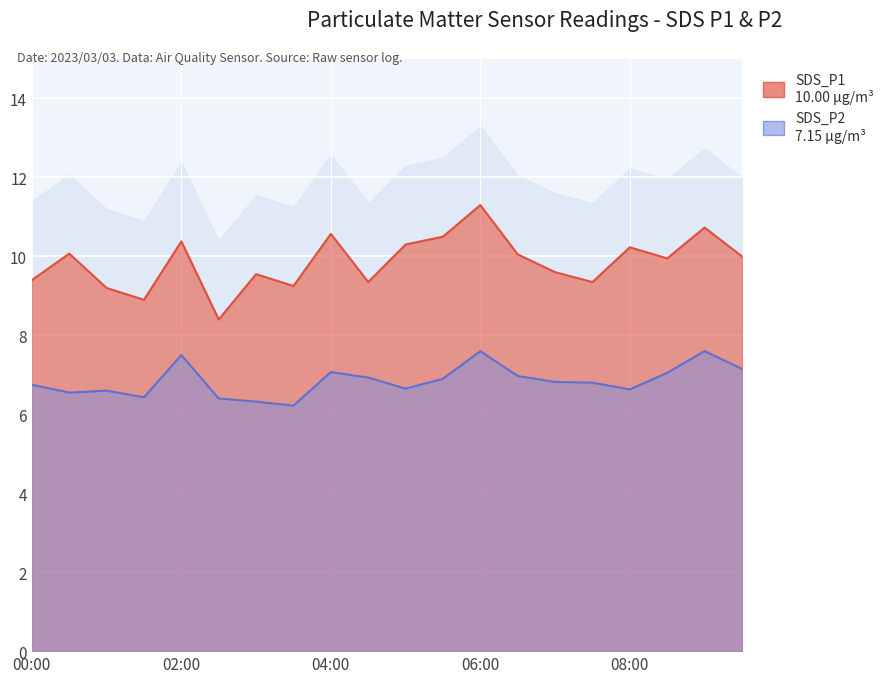

At which label does SDS_P1 reach its peak?

06:00